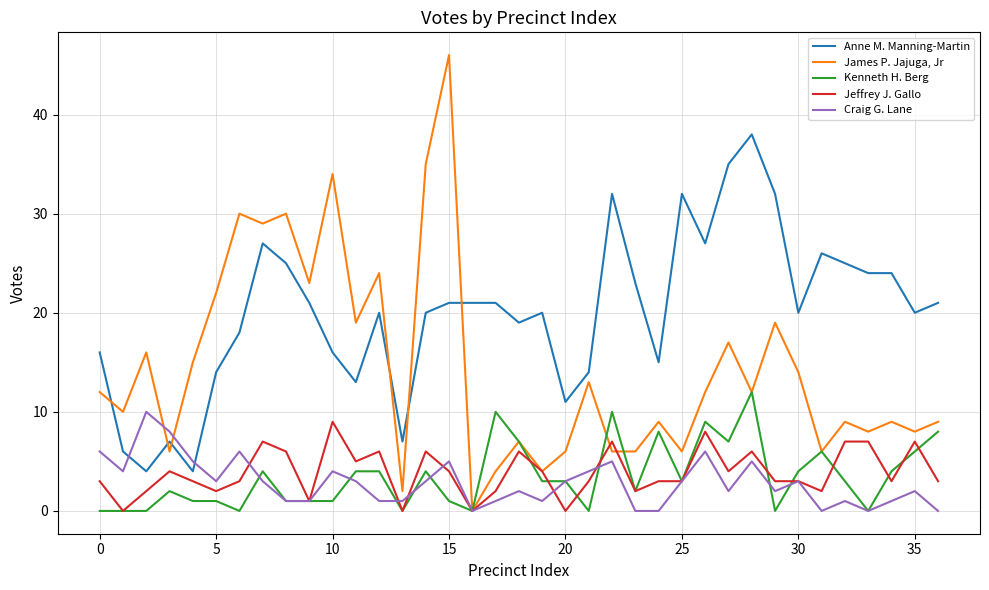

Rank the series by their maximum value, from lowest to highest.

Jeffrey J. Gallo, Craig G. Lane, Kenneth H. Berg, Anne M. Manning-Martin, James P. Jajuga, Jr